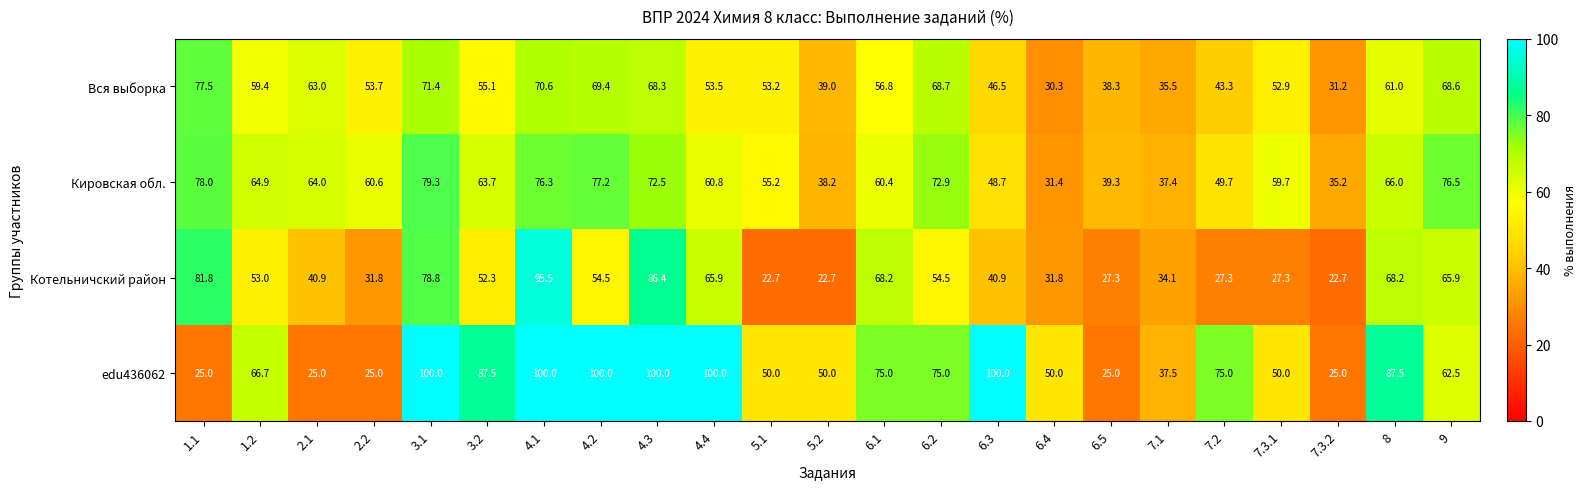

List the series in order of their overall mean, lowest first.

Котельничский район, Вся выборка, Кировская обл., edu436062